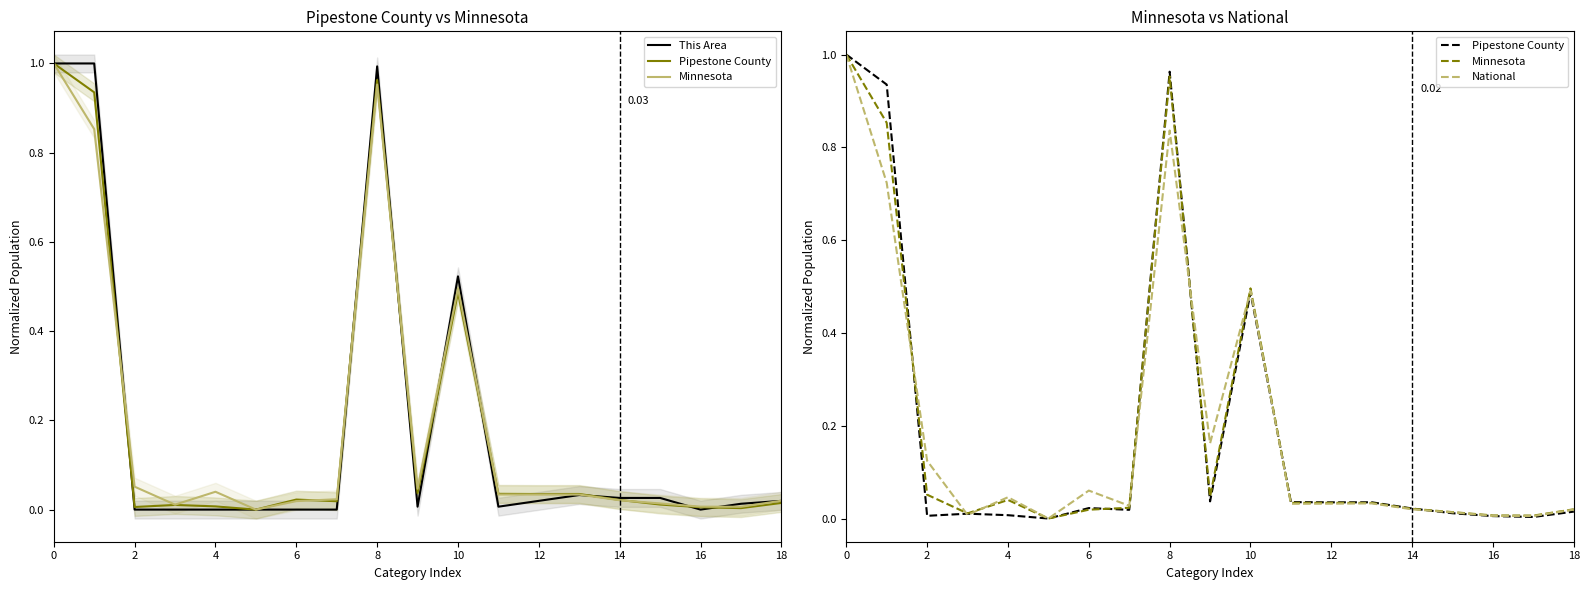

Which series ends up on top after the final intersection of Minnesota and National?

Minnesota